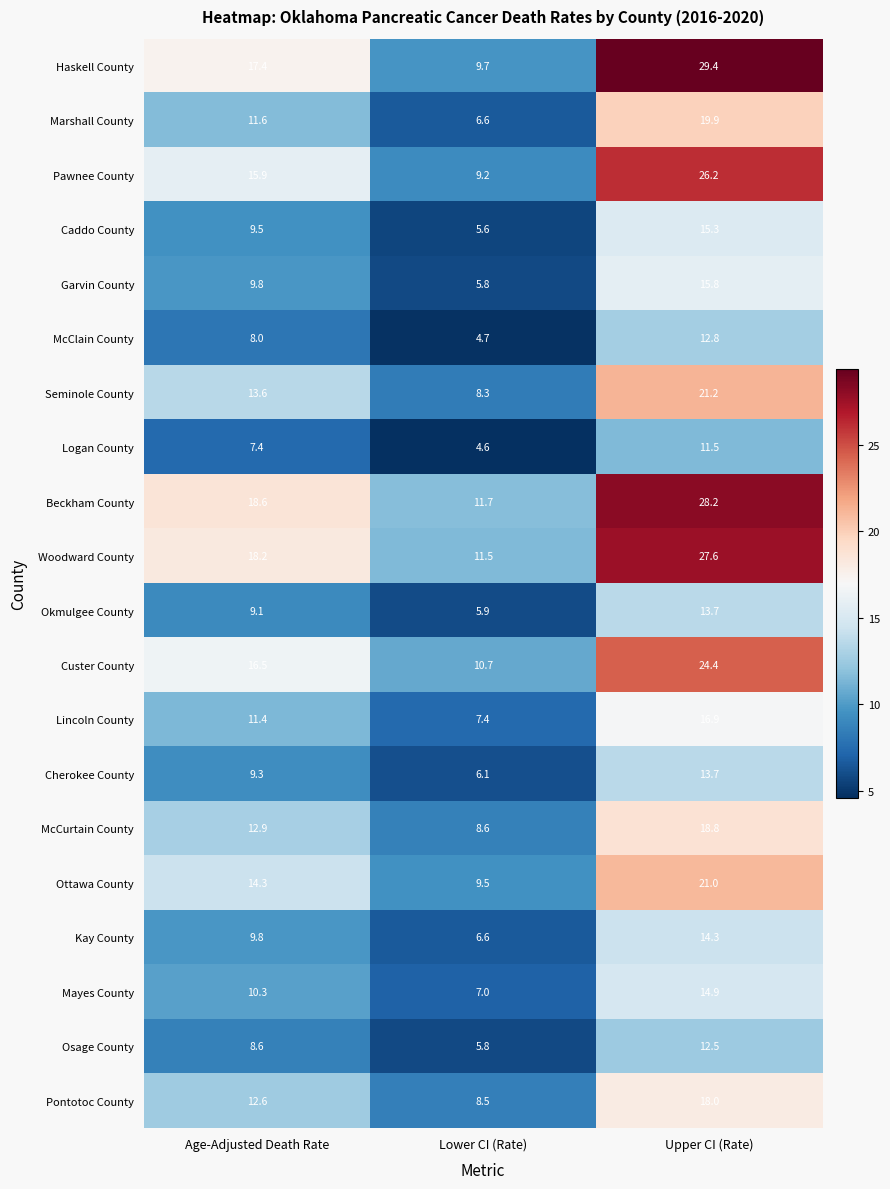

At which label does Pawnee County reach its minimum?

Lower CI (Rate)